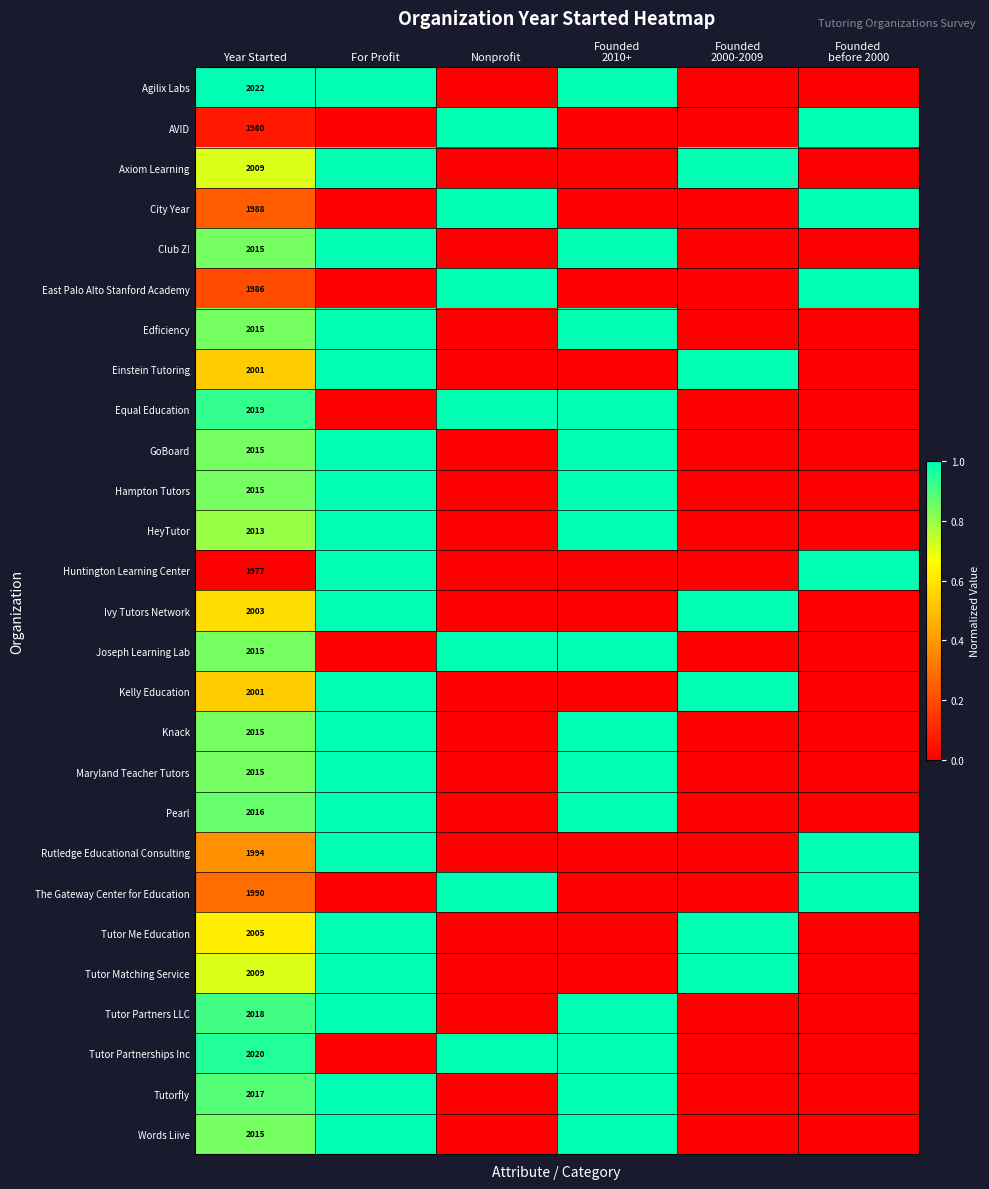

The value of Rutledge Educational Consulting at Year Started is 1994. True or false?

True